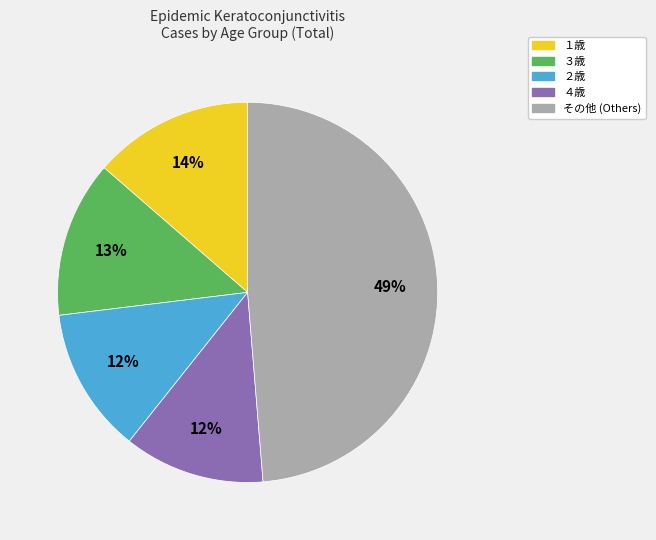

To the nearest percent, what is the average slice percentage?

20%